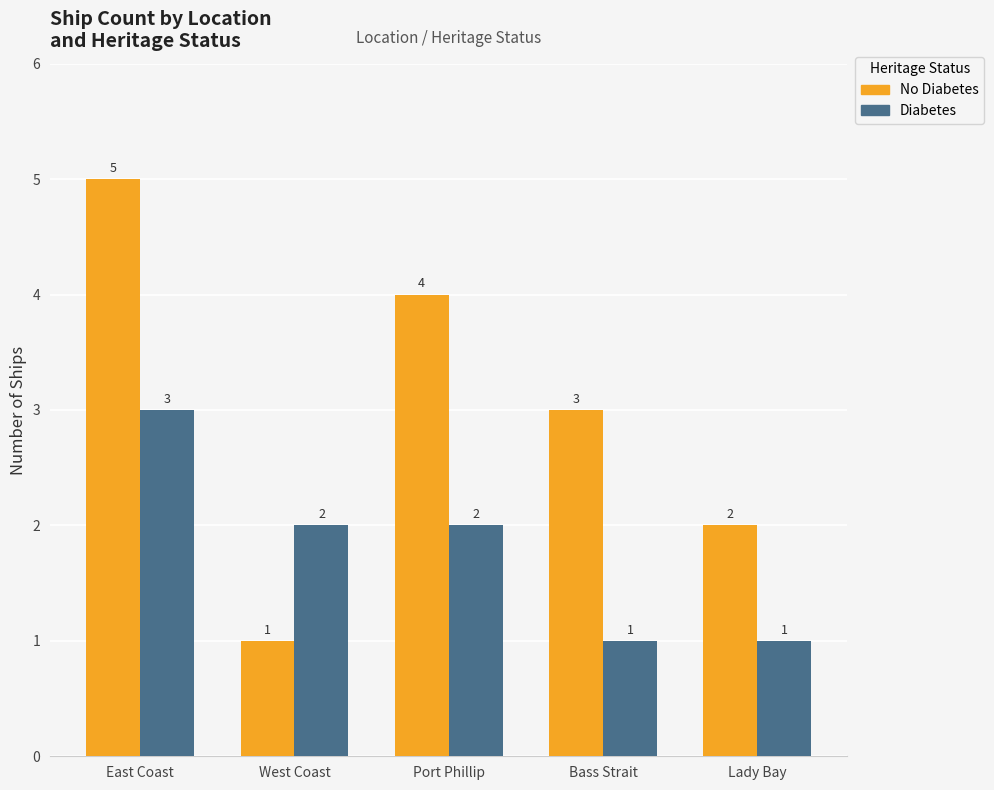

The Diabetes series shows 1 at Bass Strait. True or false?

True